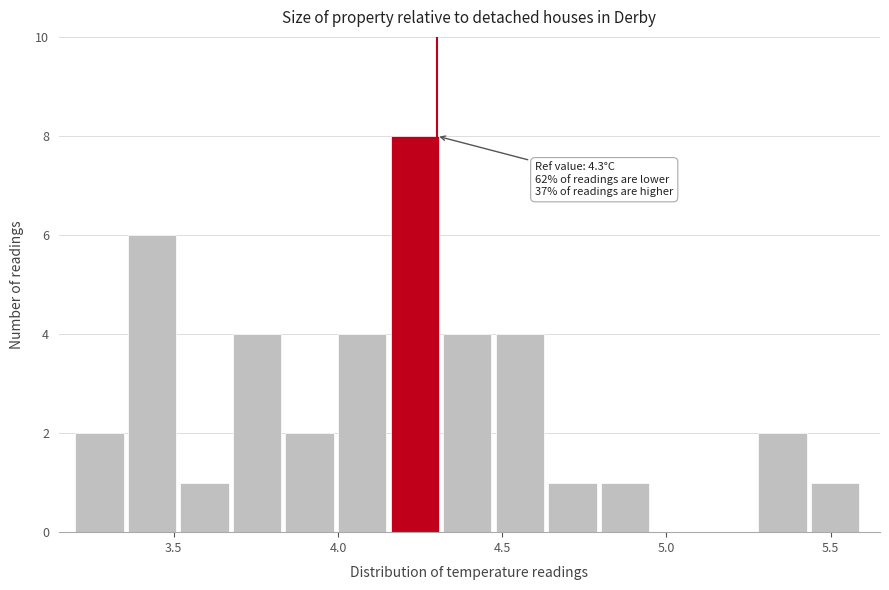

Around what value on the x-axis is the tallest bar? Give the approximate position of its centre, as read against the axis.

4.25